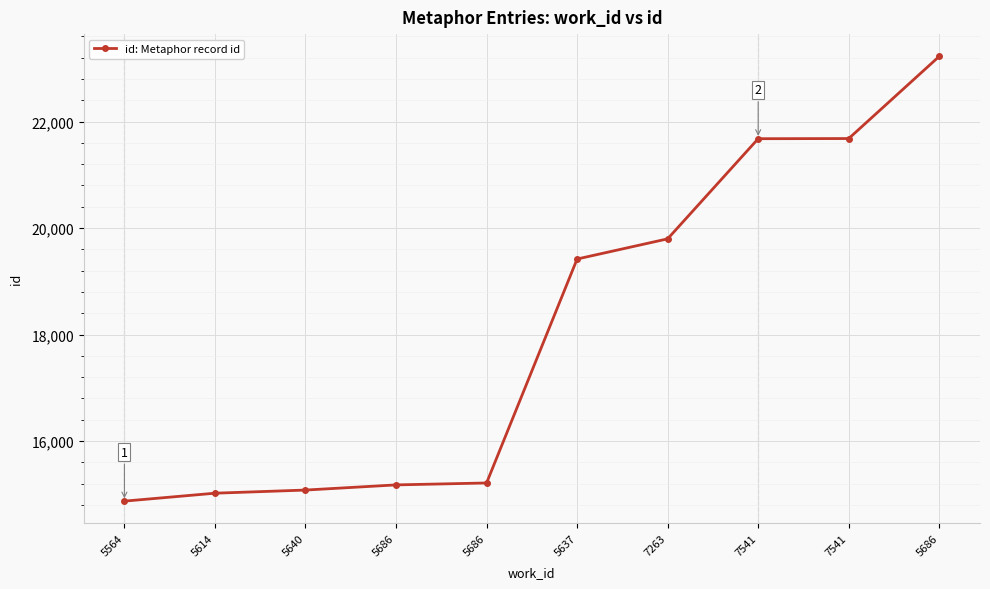

What is the value of the 2nd point from the left?

15019